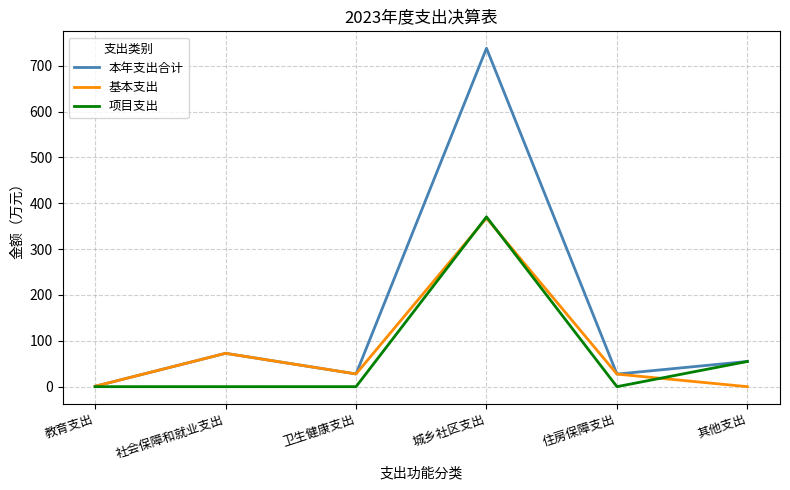

What is the maximum value for 本年支出合计?

738.2